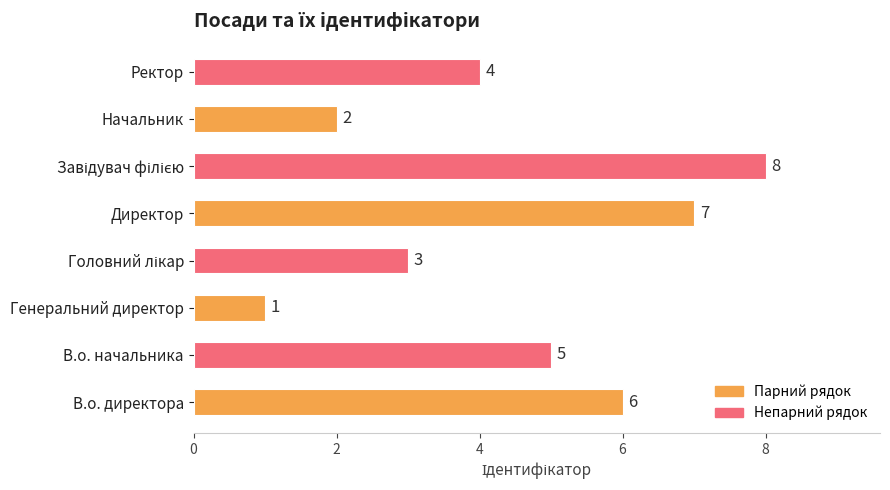

How many series are shown in this chart?

1